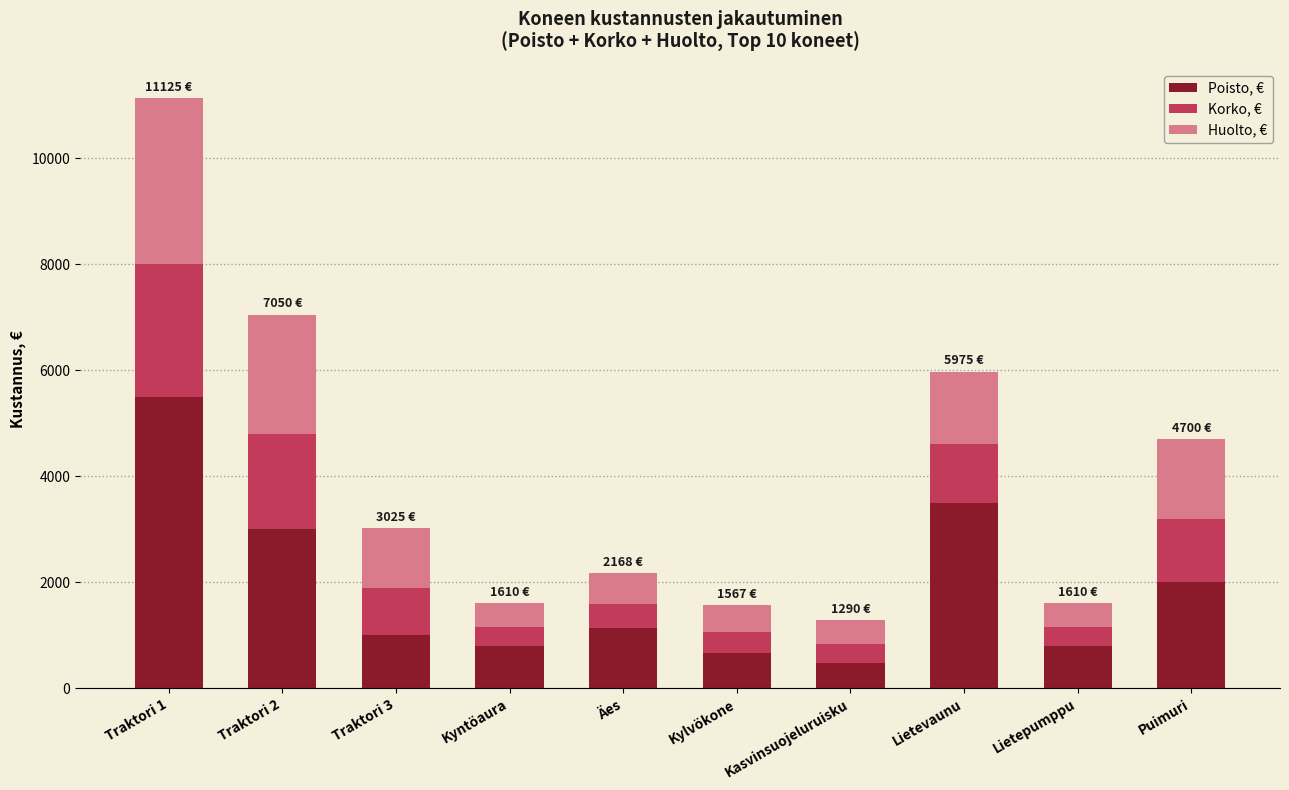

At which category is the sum across all series the highest?

Traktori 1